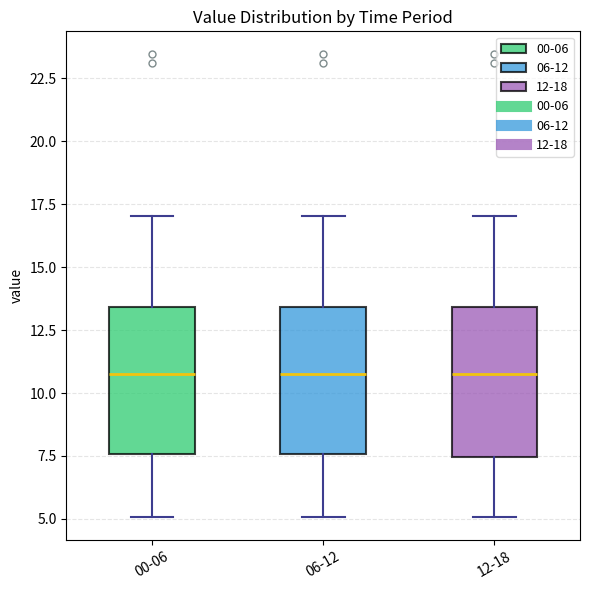

Where is the upper edge of the box for 06-12 on the y-axis? The values are not printed on the chart, so give them approximately, as read against the axis.

13.5